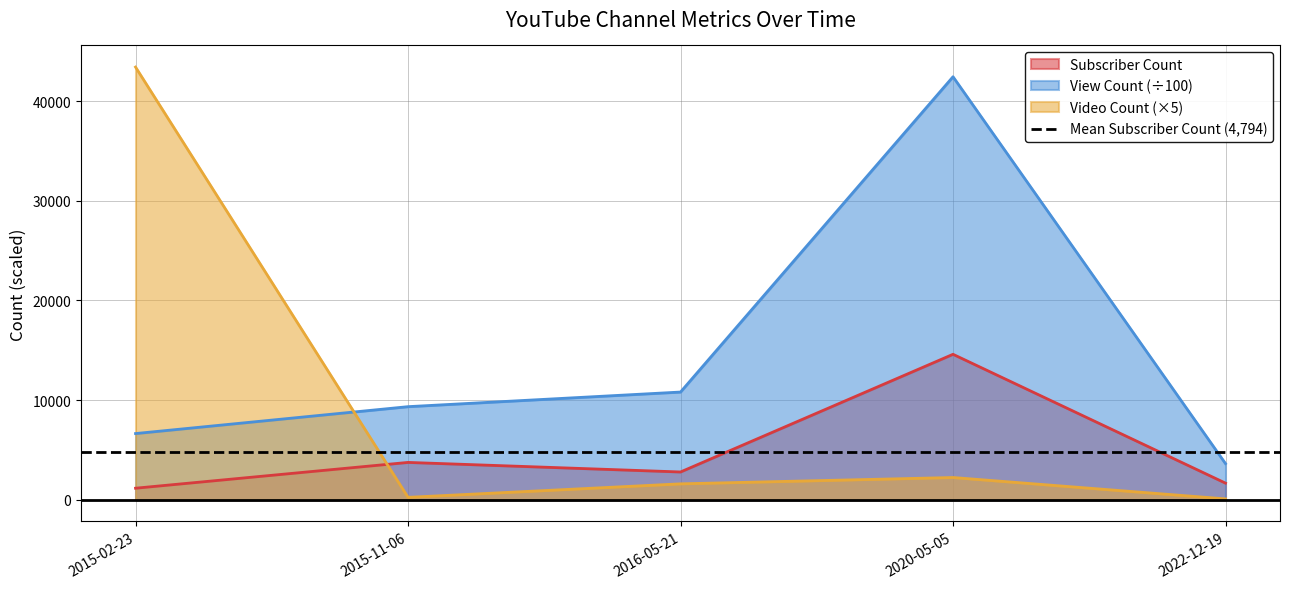

Is the value of Subscriber Count at 2022-12-19 greater than the value of View Count at 2015-02-23?

No